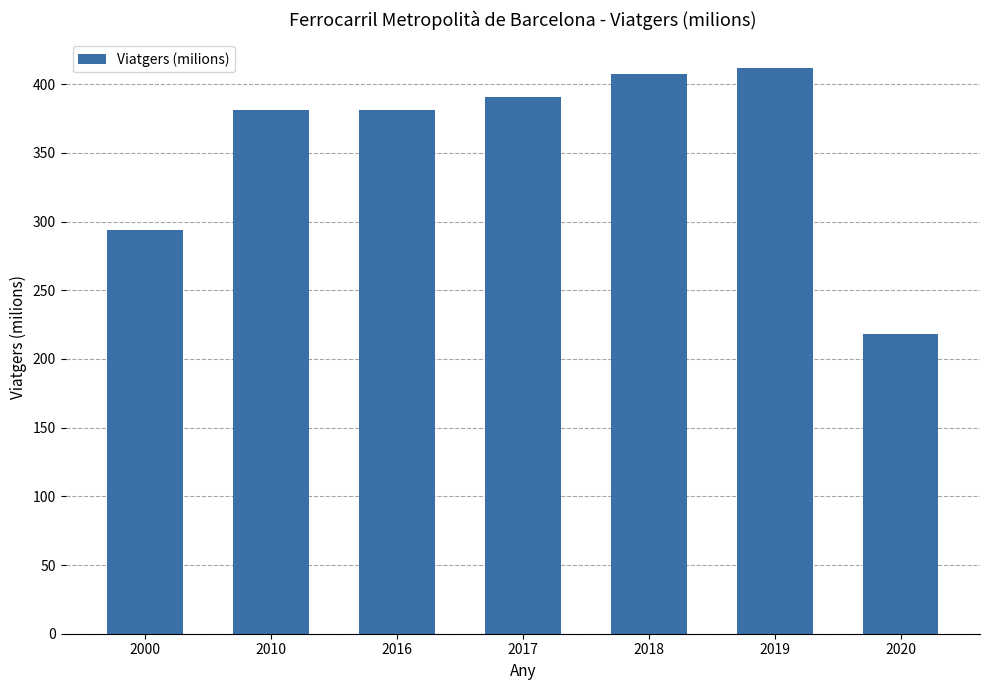

The chart shows a value of 390.4 at 2017. True or false?

True